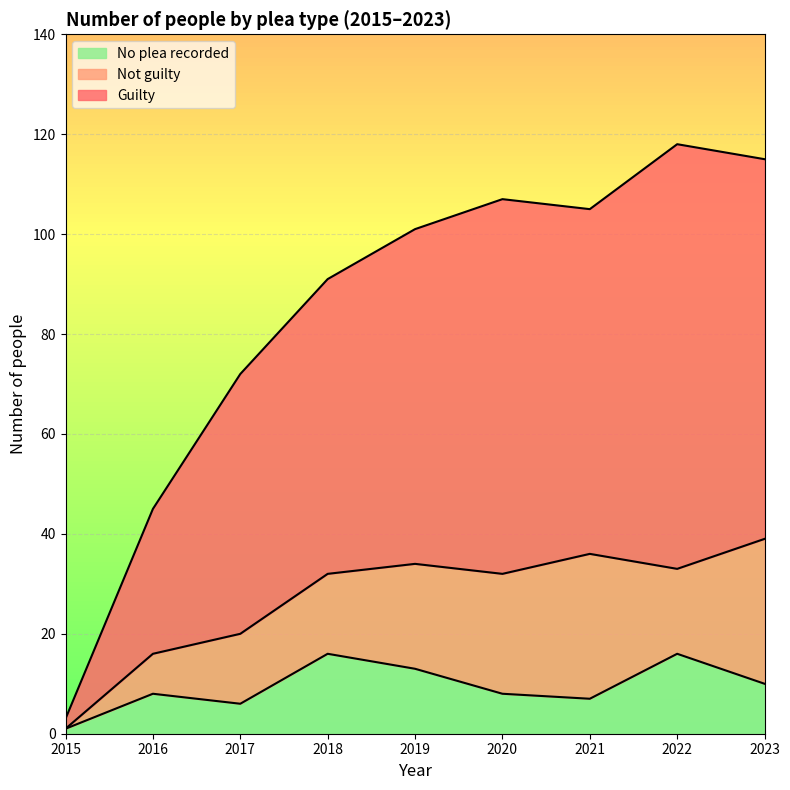

True or false: No plea recorded has a value of 3 at 2019.

False